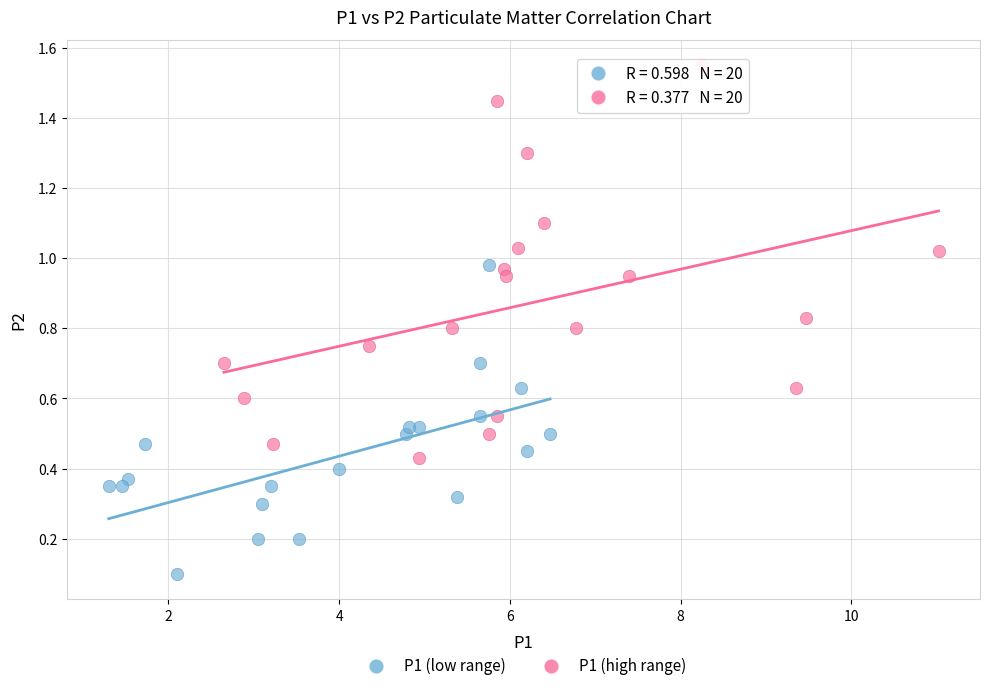

Which series reaches the maximum Y coordinate?

P1 (high range)